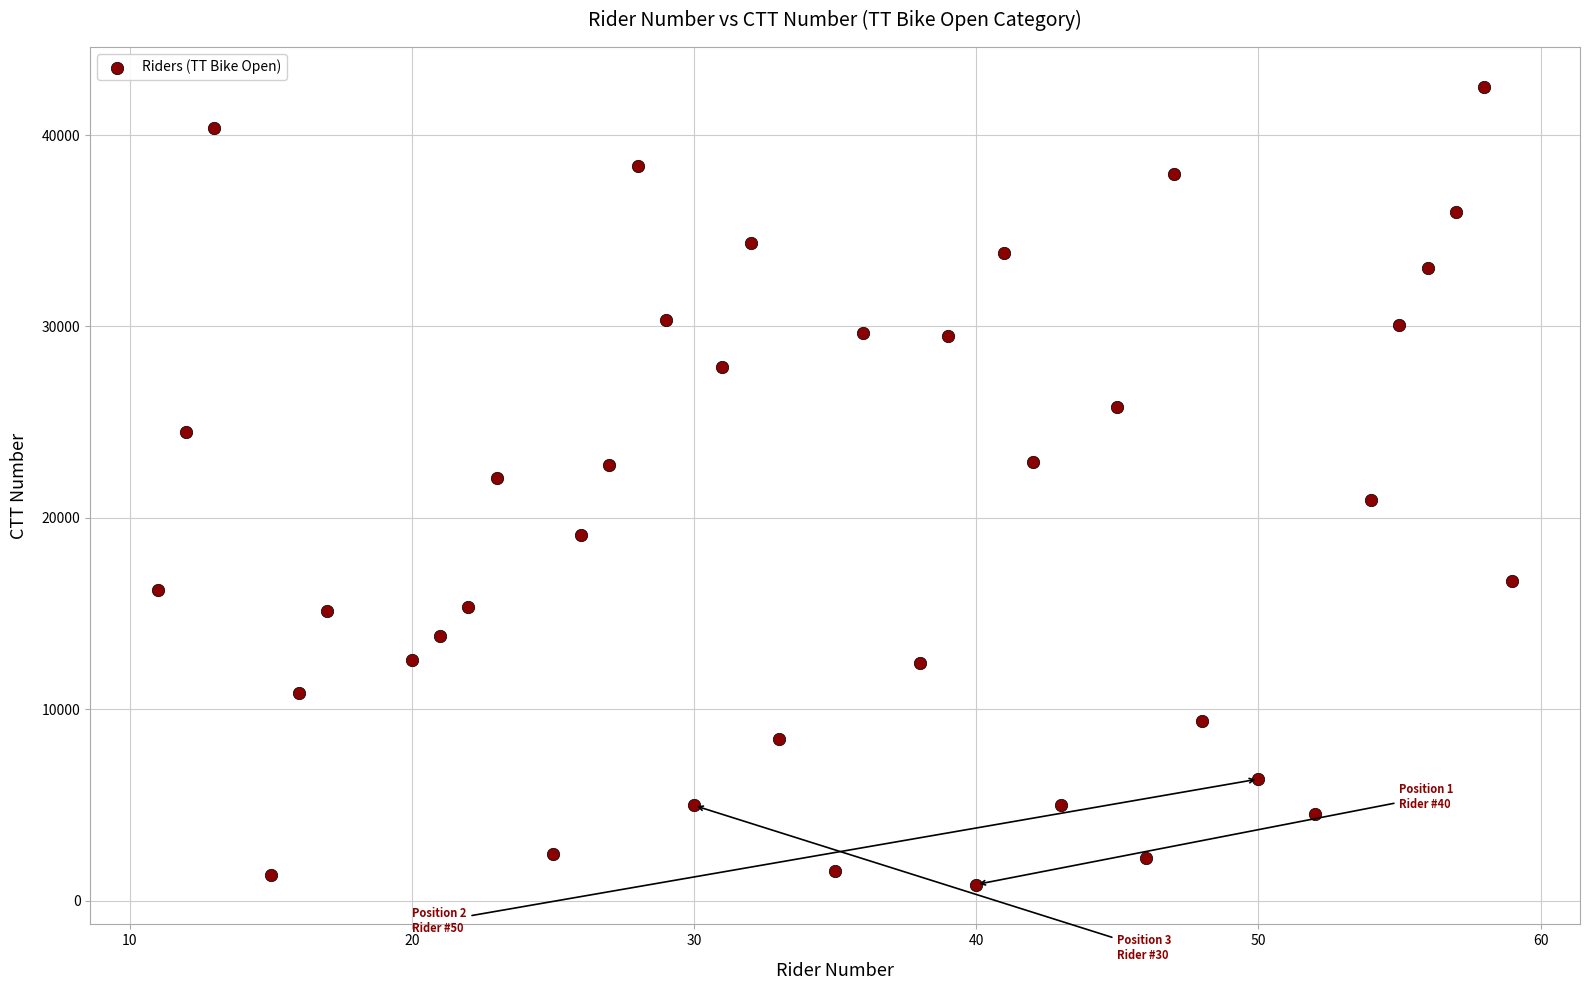

What is the range of Y values (max minus min)?

41675